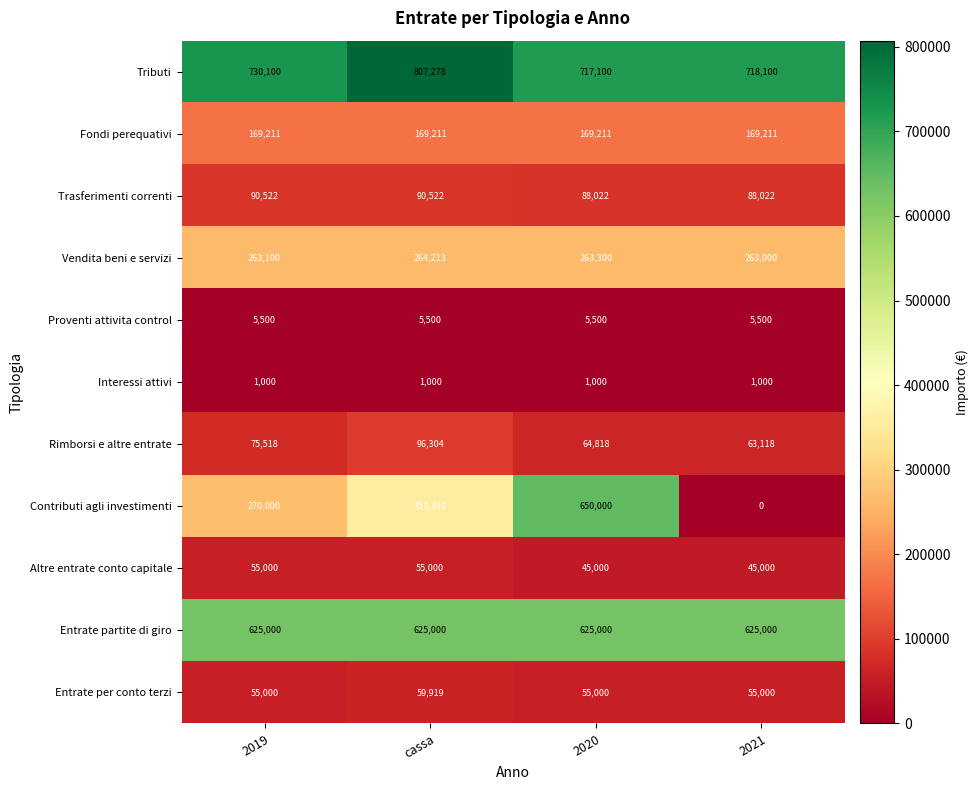

What is the difference between the Altre entrate conto capitale values at 2020 and 2019?

10000